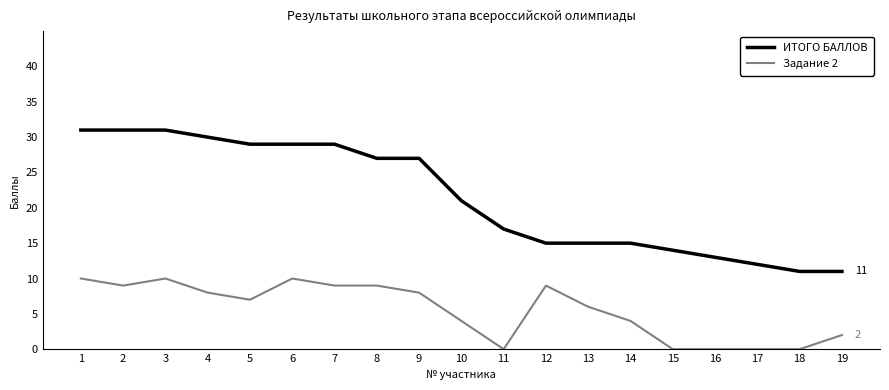

Reading left to right, list all the values displayed in this chart.

ИТОГО БАЛЛОВ: 1=31	2=31	3=31	4=30	5=29	6=29	7=29	8=27	9=27	10=21	11=17	12=15	13=15	14=15	15=14	16=13	17=12	18=11	19=11
Задание 2: 1=10	2=9	3=10	4=8	5=7	6=10	7=9	8=9	9=8	10=4	11=0	12=9	13=6	14=4	15=0	16=0	17=0	18=0	19=2